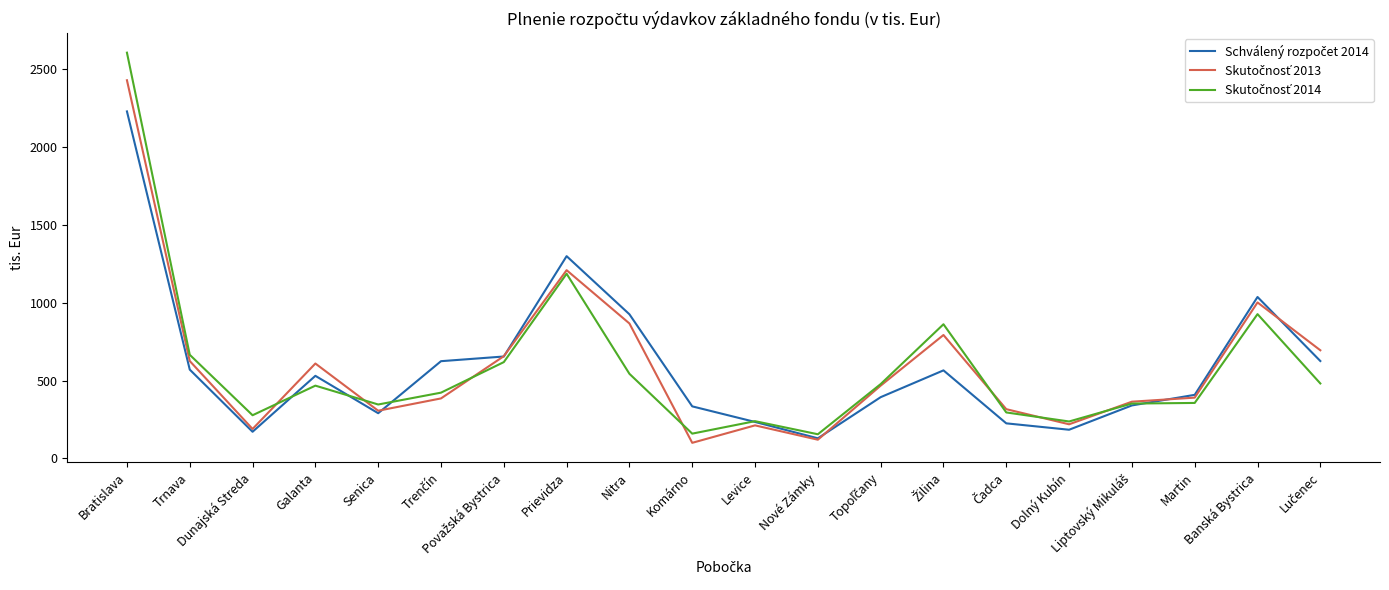

How many series are shown in this chart?

3